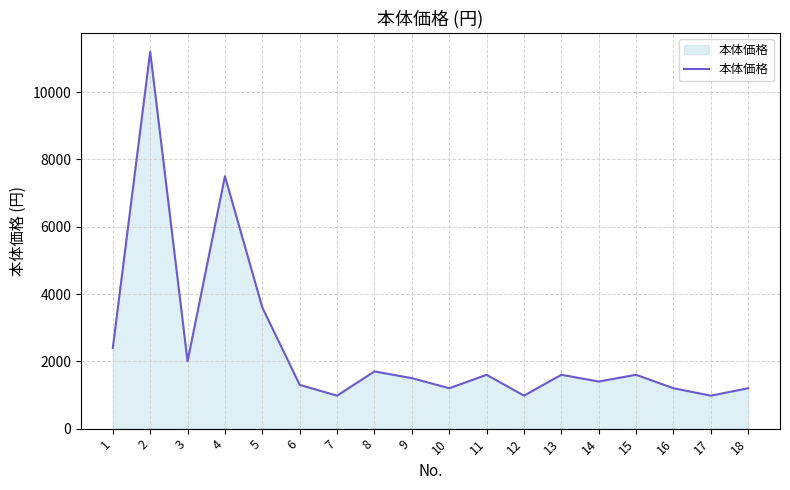

What is the average value?

2441